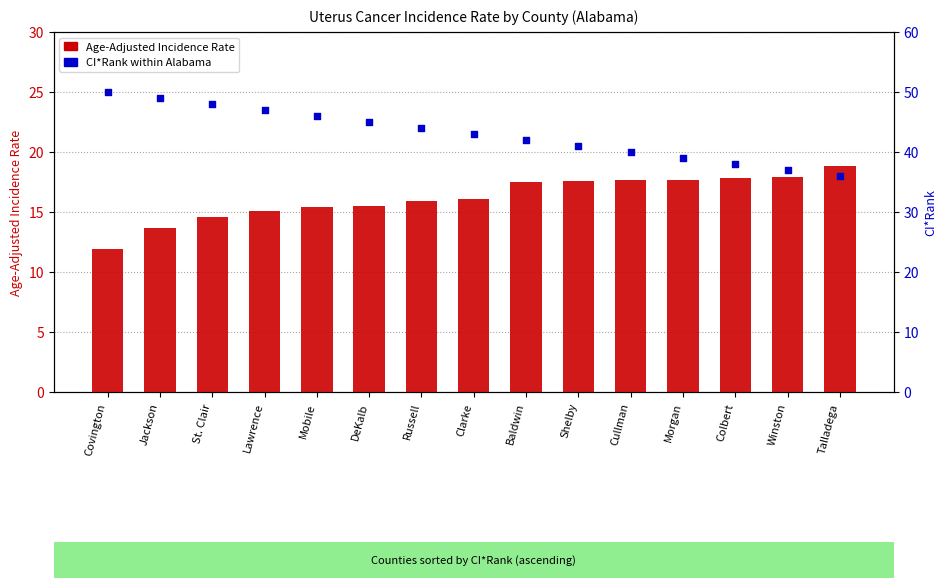

At how many categories does at least one series exceed 38?

12